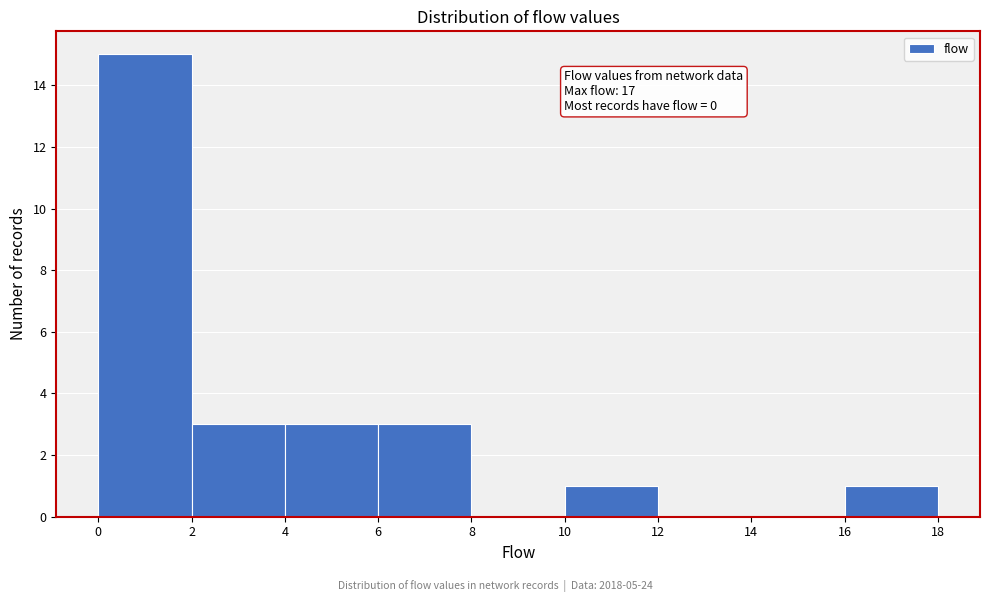

Which range on the x-axis has the tallest bar?

0 to 2